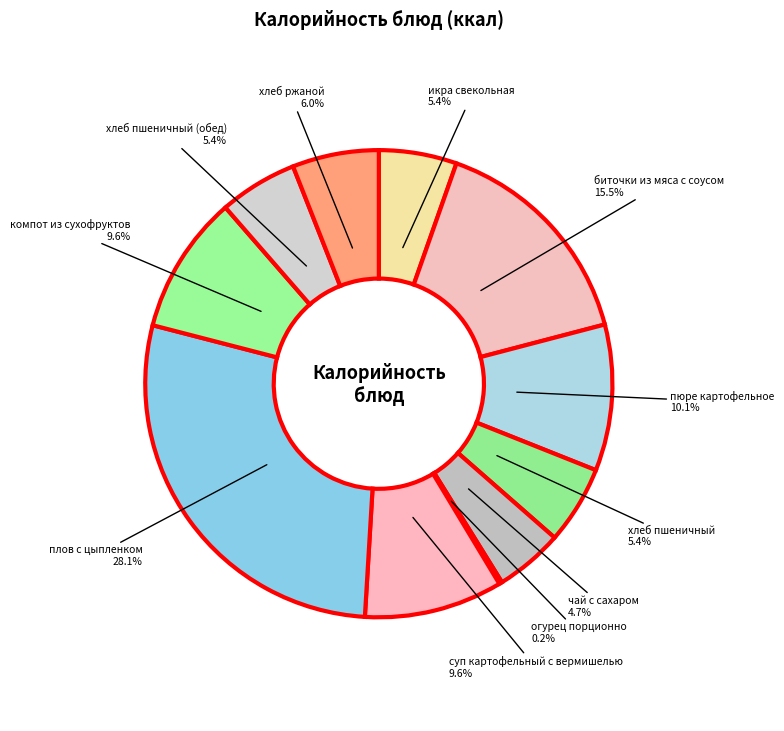

Which category has the biggest portion of the pie?

плов с цыпленком